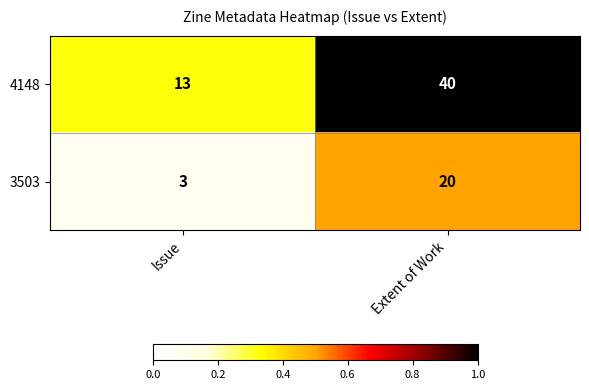

The 4148 series shows 53 at Extent of Work. True or false?

False